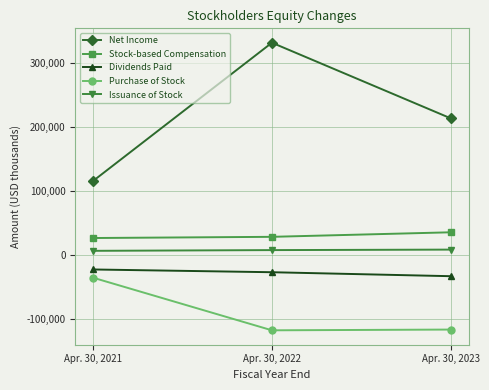

What is the average value of the Stock-based Compensation series?

30103